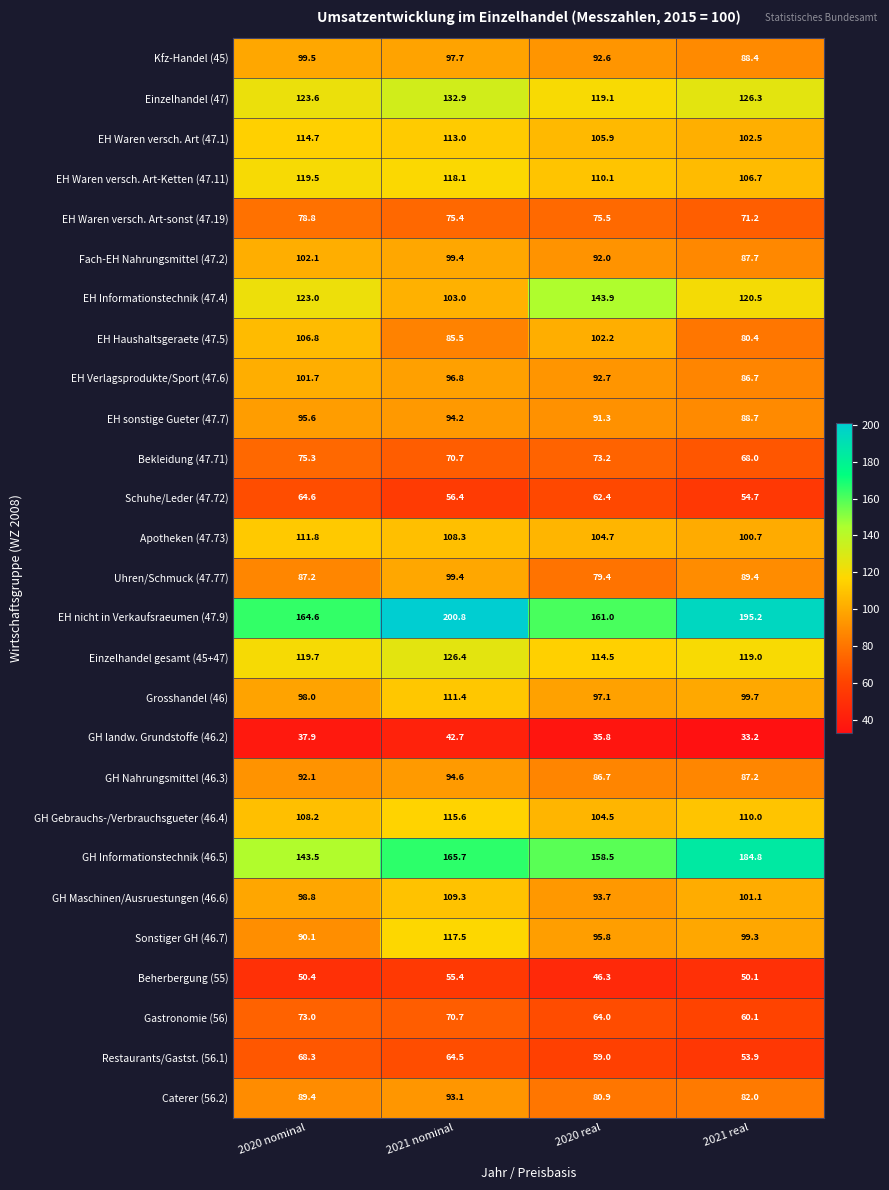

List the labels in order of Einzelhandel gesamt (45+47) value, smallest first.

2020 real, 2021 real, 2020 nominal, 2021 nominal